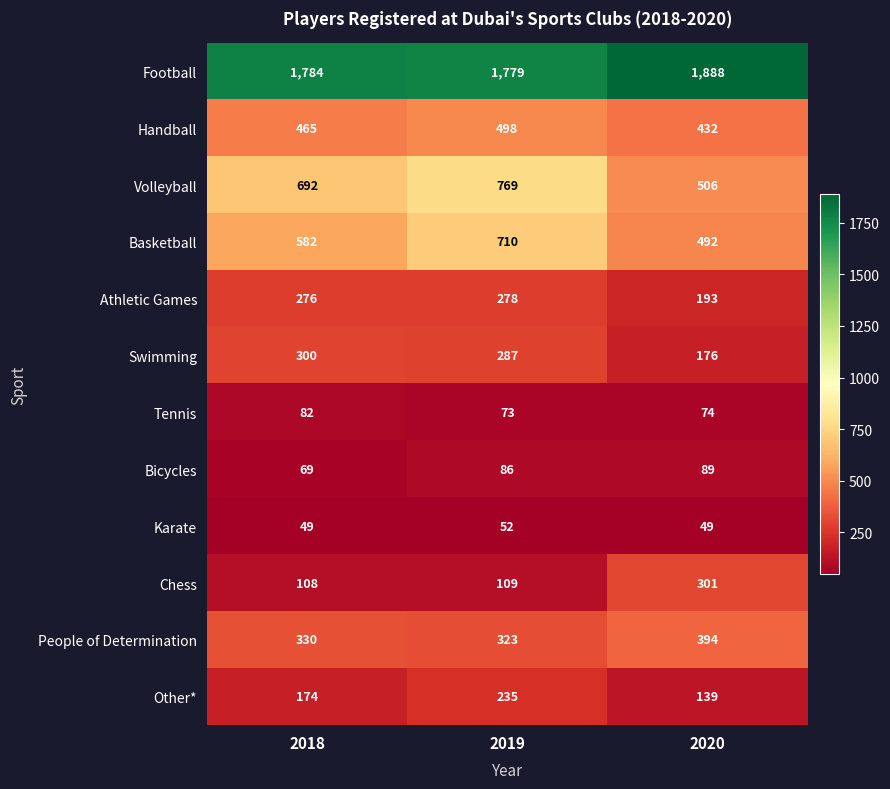

Between 2019 and 2020, which series saw the biggest shift?

Volleyball